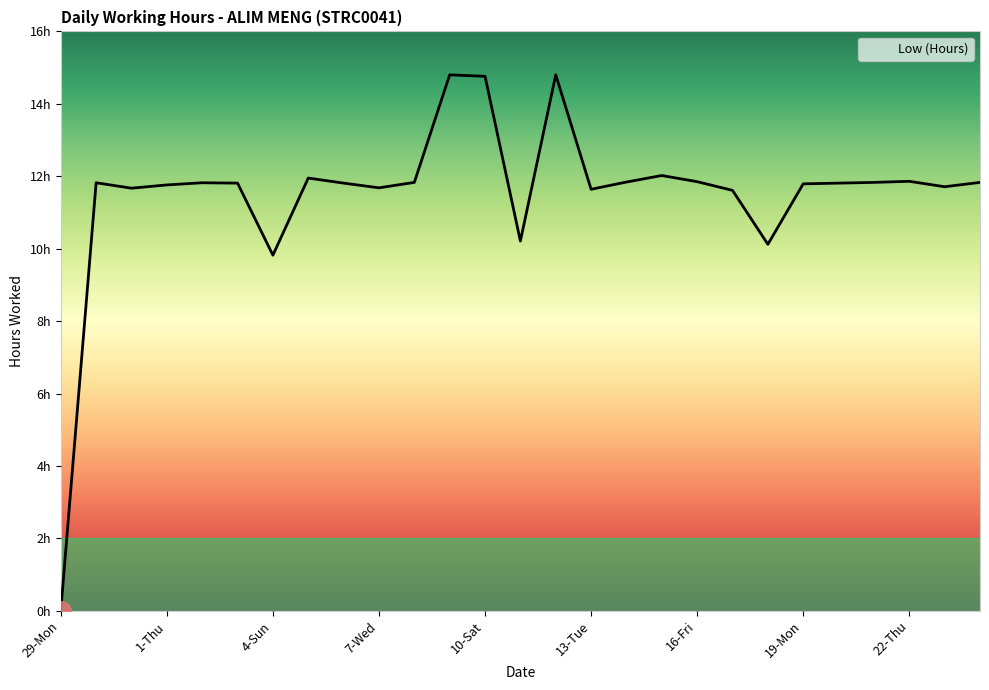

What is the label of the 16th point from the left?

13-Tue